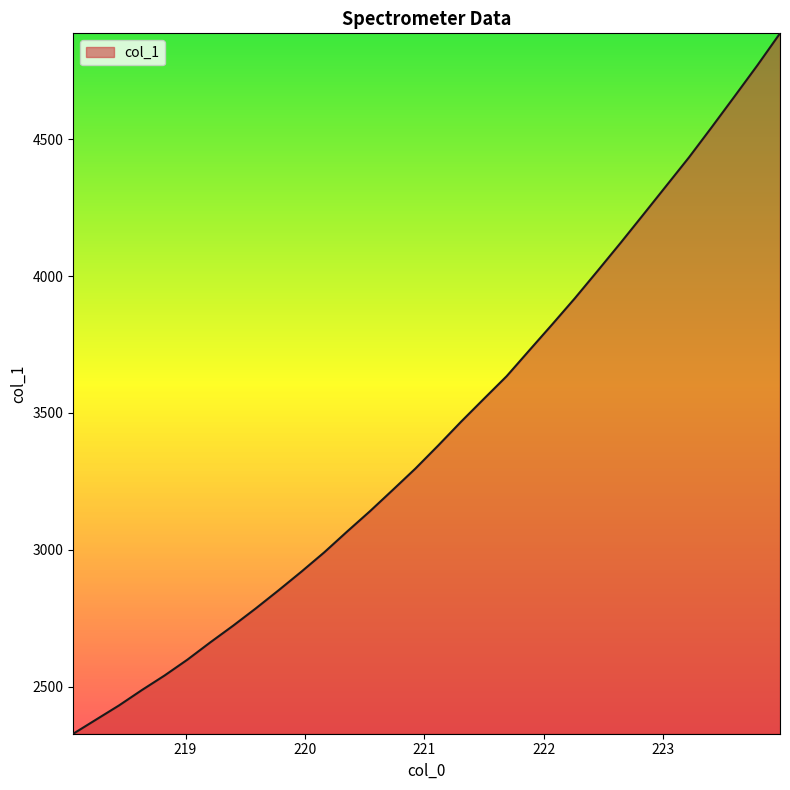

What is the minimum value shown in the chart?

2328.1